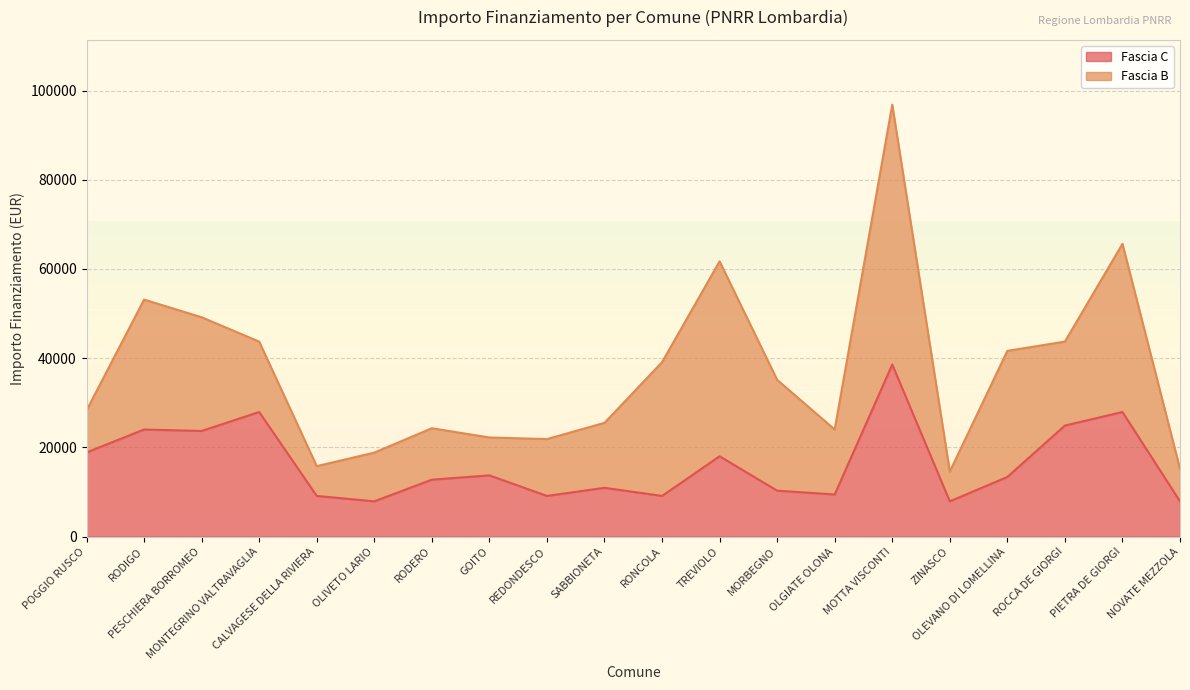

Rank the categories by value from highest to lowest.

MOTTA VISCONTI, MONTEGRINO VALTRAVAGLIA, PIETRA DE GIORGI, ROCCA DE GIORGI, RODIGO, PESCHIERA BORROMEO, POGGIO RUSCO, TREVIOLO, GOITO, OLEVANO DI LOMELLINA, RODERO, SABBIONETA, MORBEGNO, OLGIATE OLONA, CALVAGESE DELLA RIVIERA, REDONDESCO, RONCOLA, OLIVETO LARIO, ZINASCO, NOVATE MEZZOLA